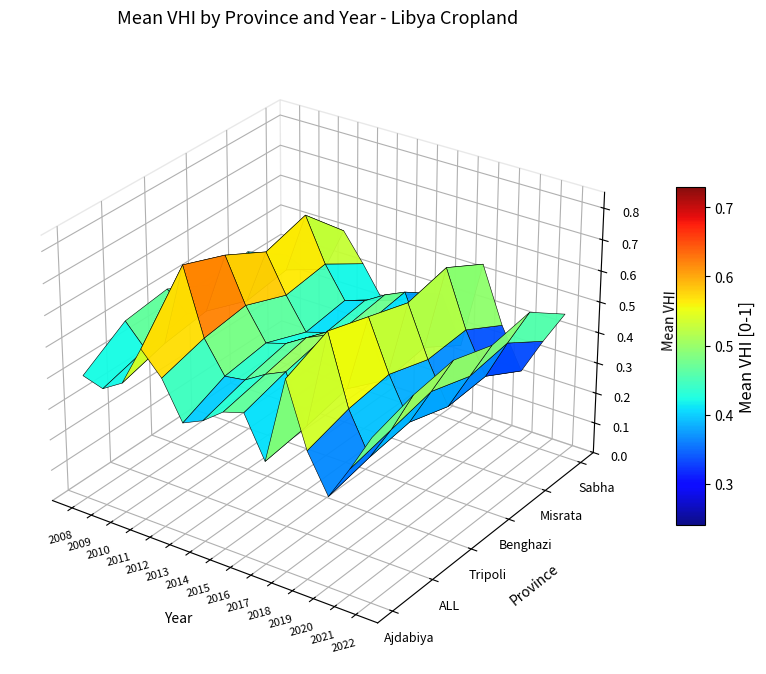

What is the sum of all Tripoli values?

7.5